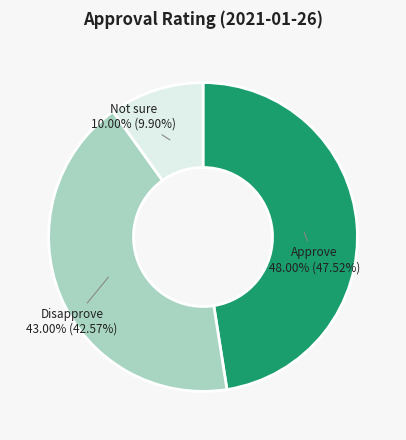

What is the change in value from Approve to Not sure?

-0.4